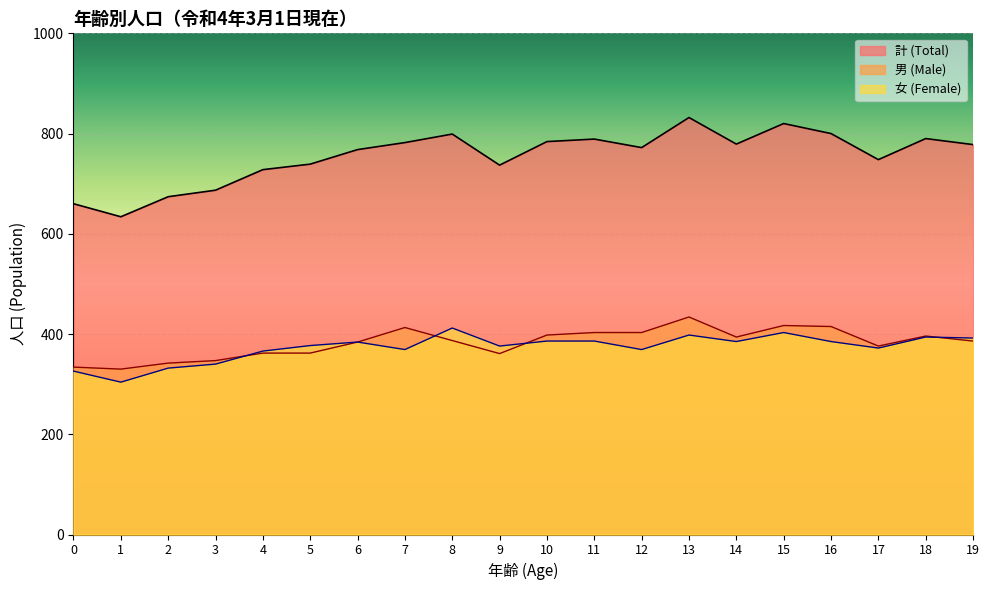

What is the spread (max minus min) of values at 15?

417